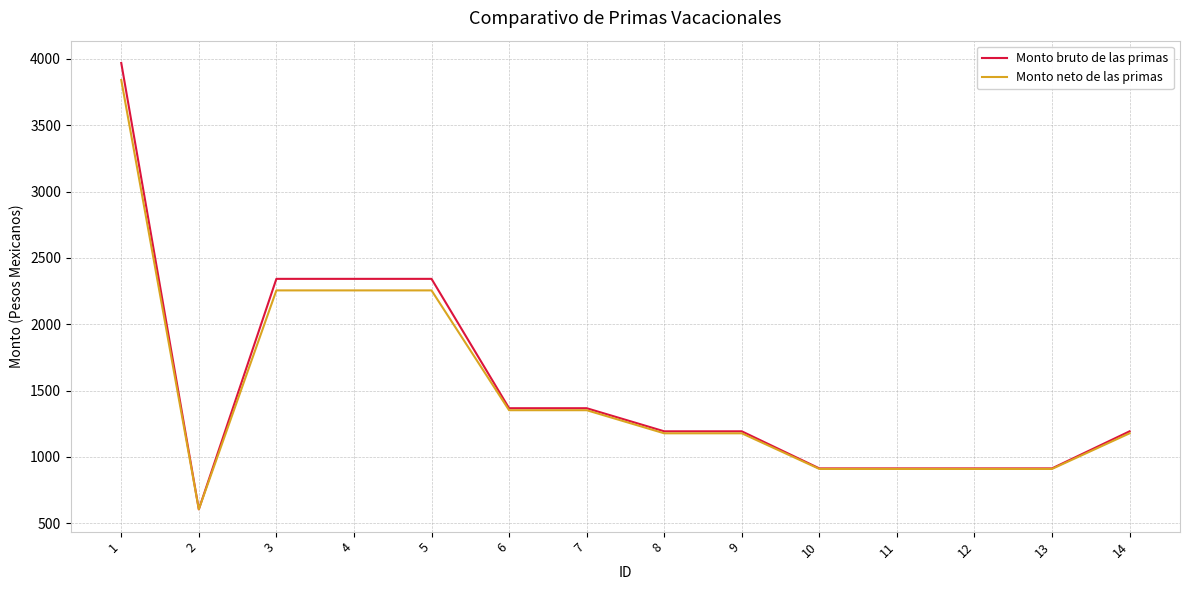

True or false: Monto bruto de las primas has a value of 1367.4 at 7.

True